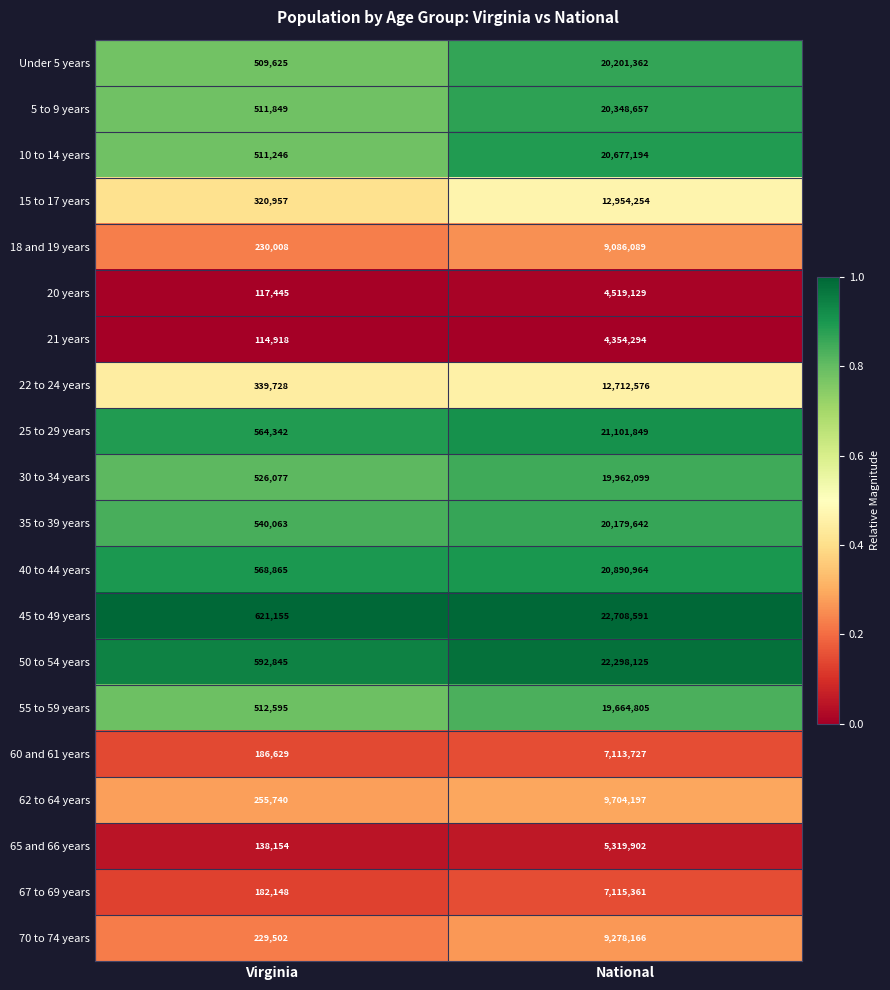

At National, list the series in order from smallest to largest.

21 years, 20 years, 65 and 66 years, 60 and 61 years, 67 to 69 years, 18 and 19 years, 70 to 74 years, 62 to 64 years, 22 to 24 years, 15 to 17 years, 55 to 59 years, 30 to 34 years, 35 to 39 years, Under 5 years, 5 to 9 years, 10 to 14 years, 40 to 44 years, 25 to 29 years, 50 to 54 years, 45 to 49 years